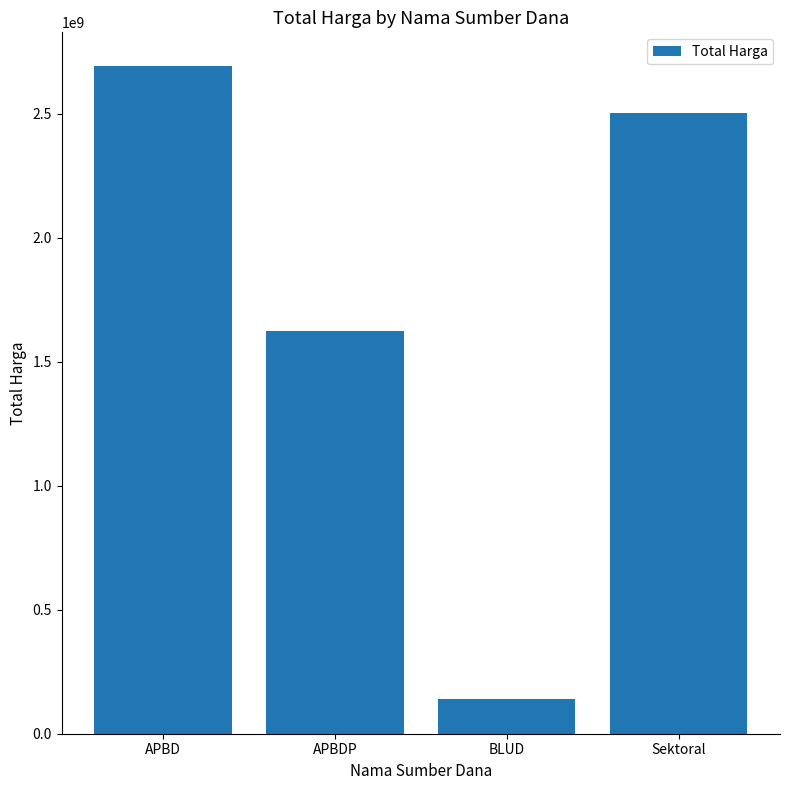

What is the smallest value displayed?

139791000